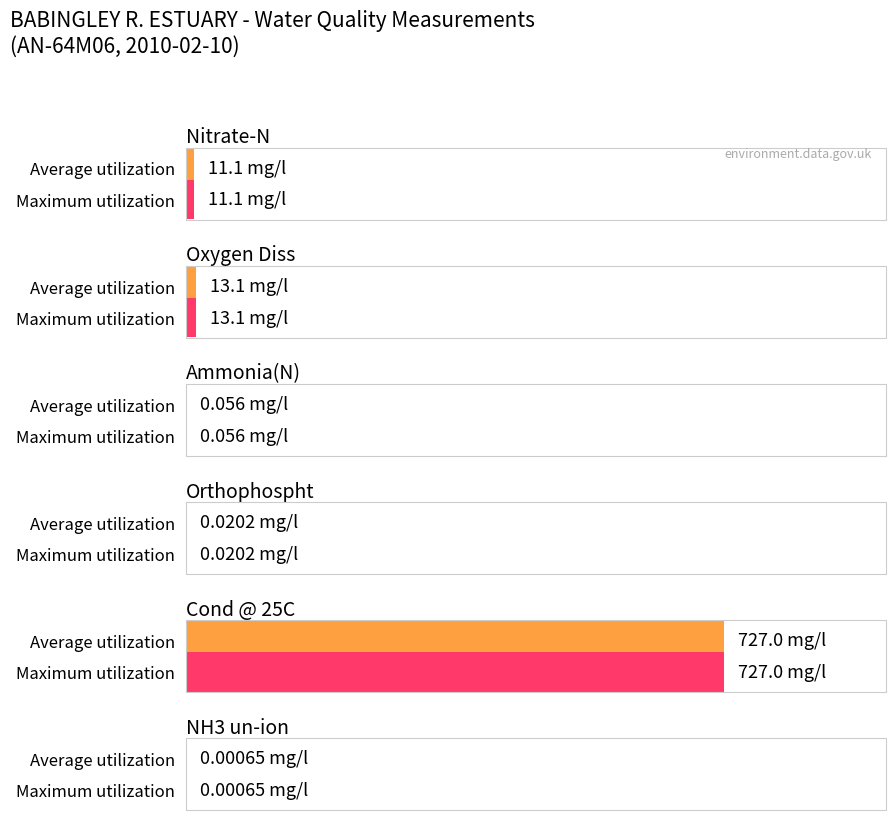

Count the number of categories in the chart.

12